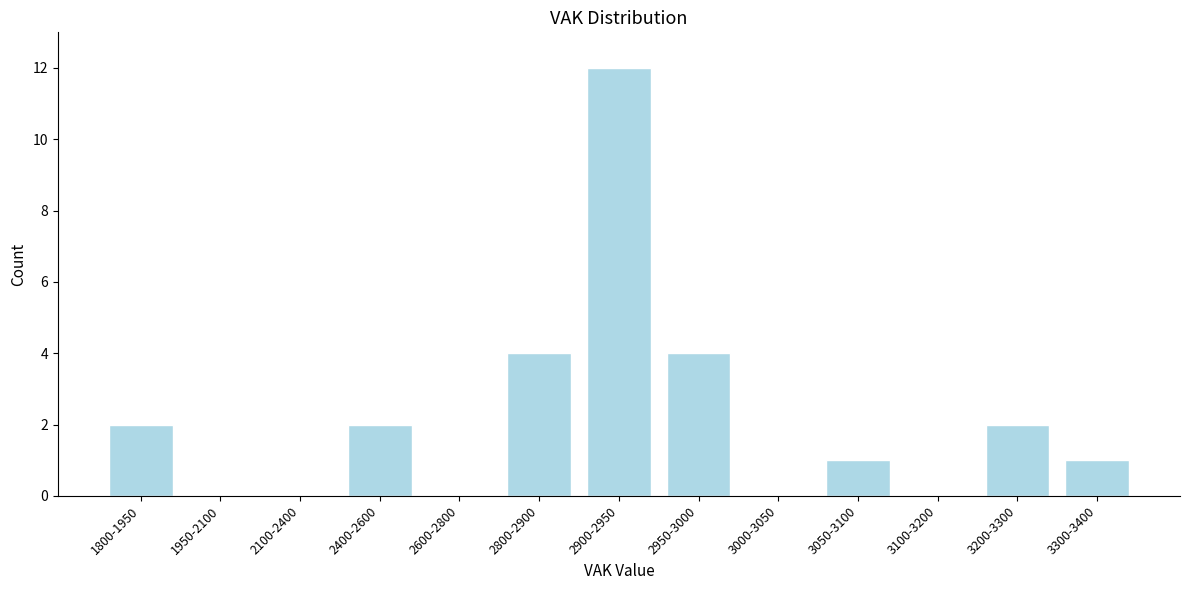

Reading left to right, transcribe all the data shown in this chart.

1800-1950=2	1950-2100=0	2100-2400=0	2400-2600=2	2600-2800=0	2800-2900=4	2900-2950=12	2950-3000=4	3000-3050=0	3050-3100=1	3100-3200=0	3200-3300=2	3300-3400=1